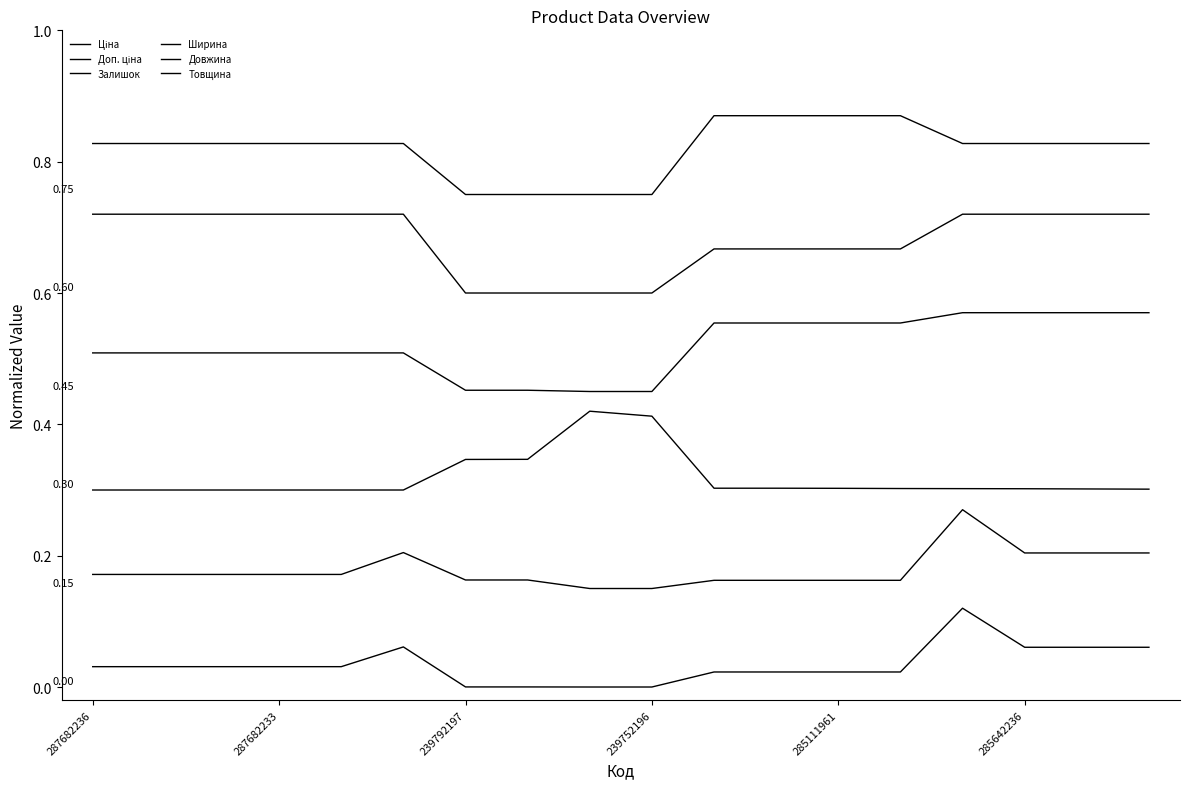

The Довжина series shows 0.7 at 287682236. True or false?

True